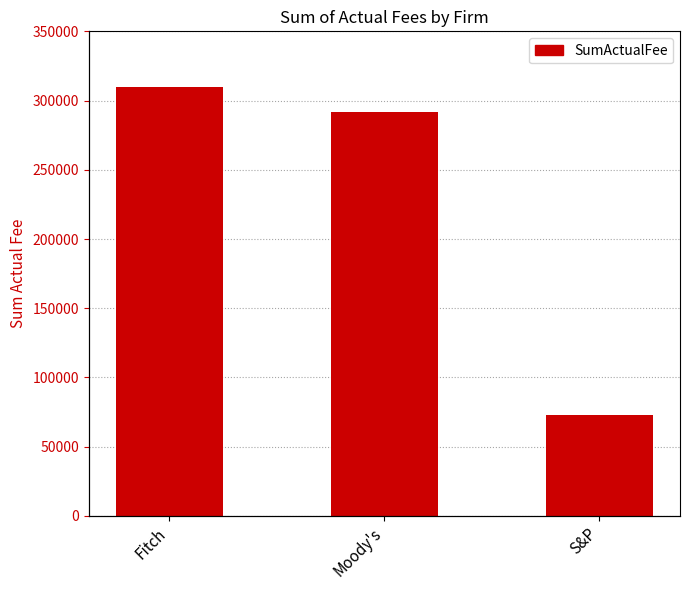

How many bars are there in total?

3